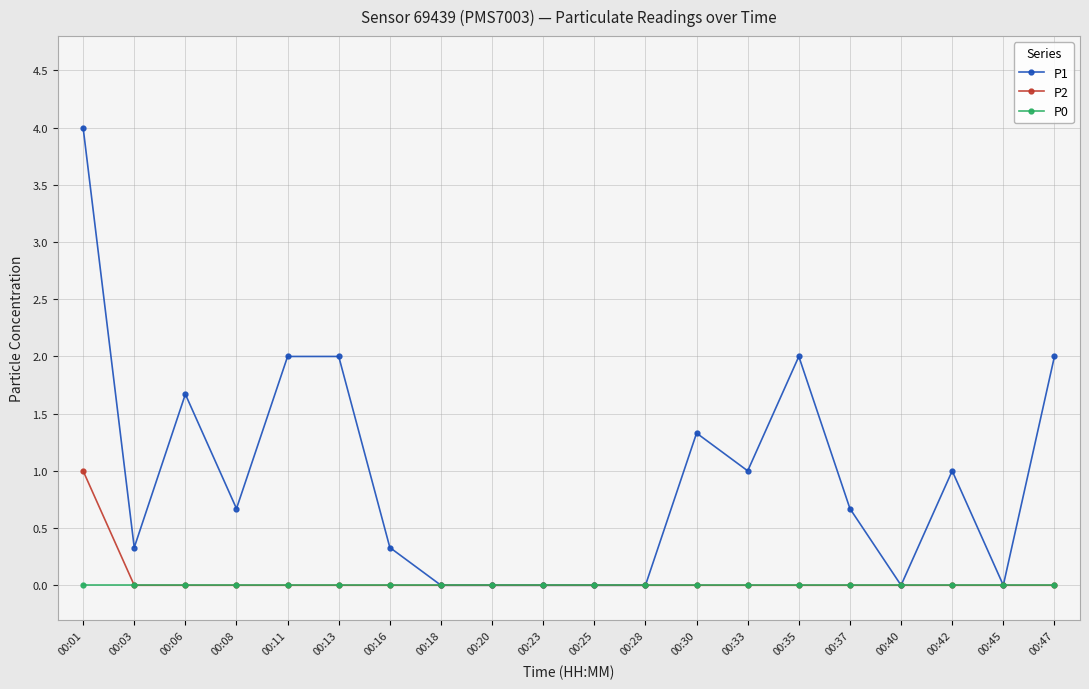

True or false: P1 has a value of 2.0 at 00:35.

True